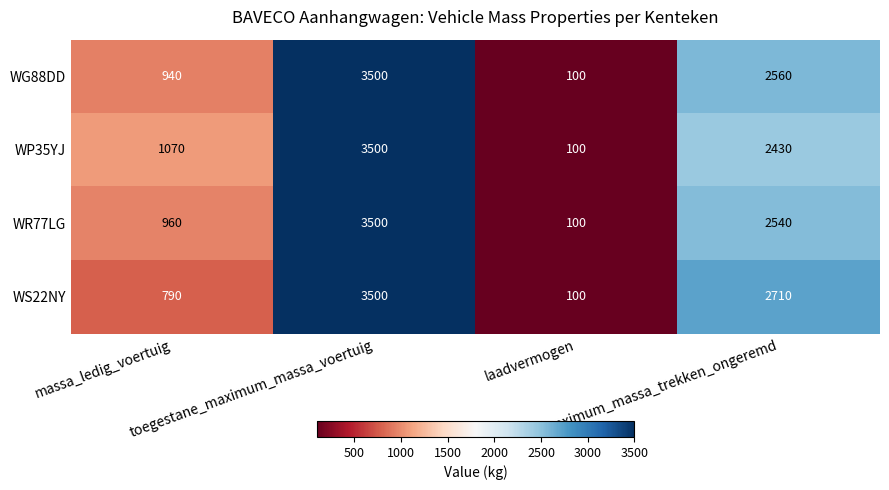

At how many categories does at least one series exceed 627?

3